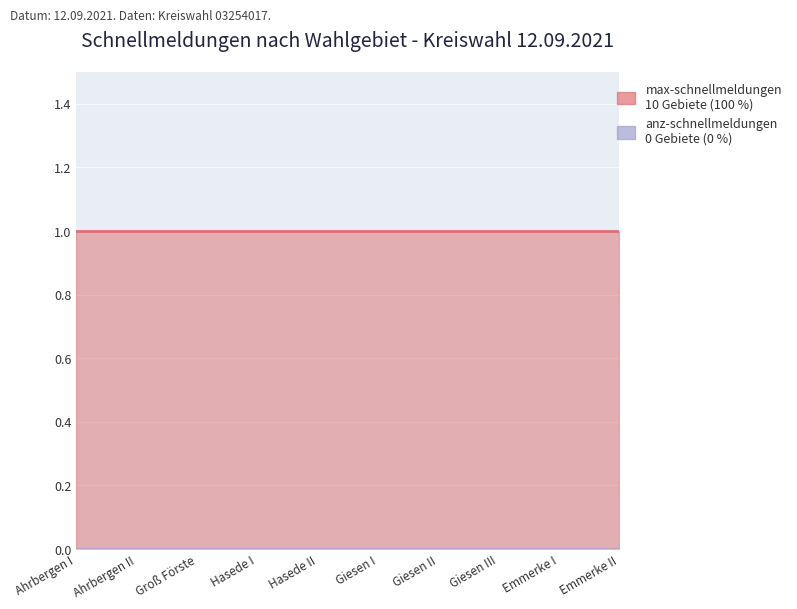

The value of max-schnellmeldungen at Giesen III is 0. True or false?

False